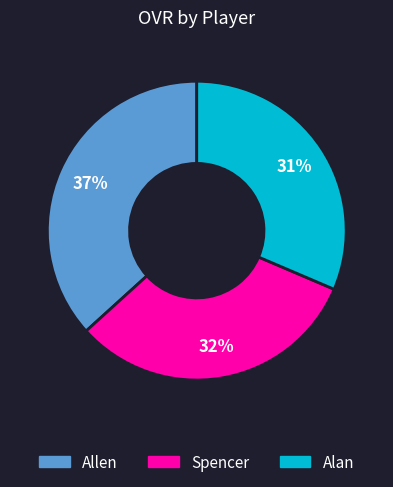

Which category has the biggest portion of the pie?

Allen